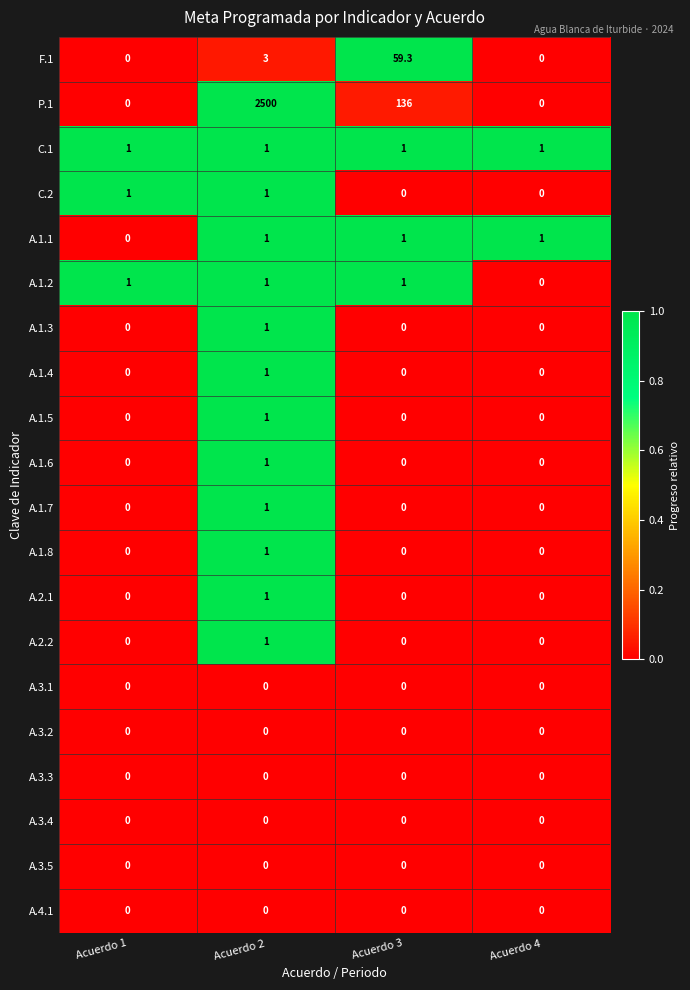

What is the spread (max minus min) of values at Acuerdo 4?

1.0